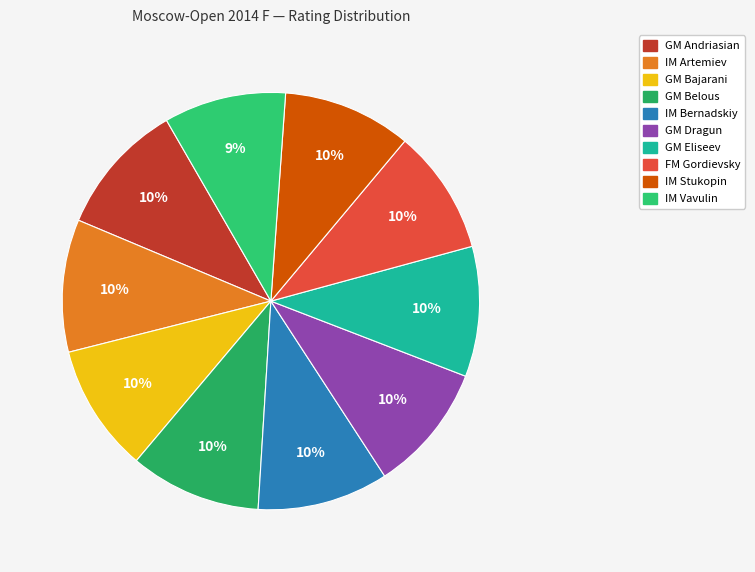

What is the ratio of the value at IM Vavulin to the value at FM Gordievsky?

1.0